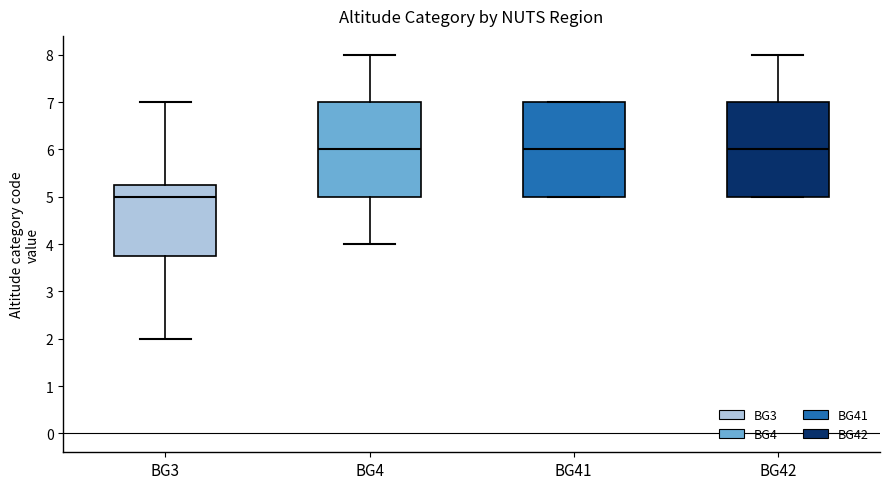

Reading left to right, read every box against the y-axis: the position of its median line, the range the box covers, and the ends of its whiskers. The values are not printed on the chart, so give them approximately, as read against the axis.

BG3: median 5.0, box 3.8 to 5.3, whiskers 2.0 to 7.0
BG4: median 6.0, box 5.0 to 7.0, whiskers 4.0 to 8.0
BG41: median 6.0, box 5.0 to 7.0, whiskers 5.0 to 7.0
BG42: median 6.0, box 5.0 to 7.0, whiskers 5.0 to 8.0